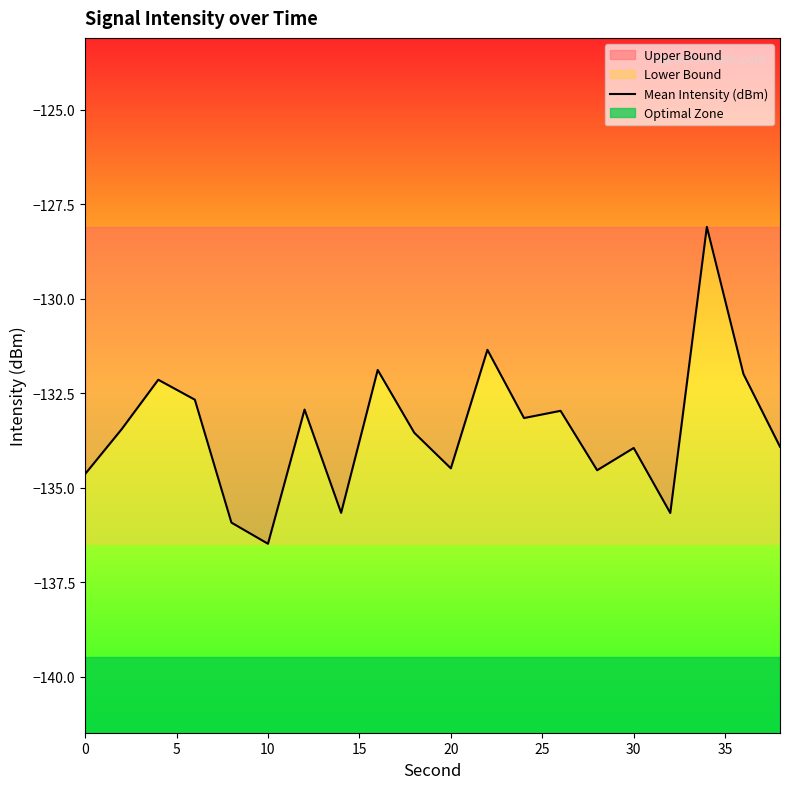

Which category has the lowest value in the Mean Intensity (dBm) series?

10